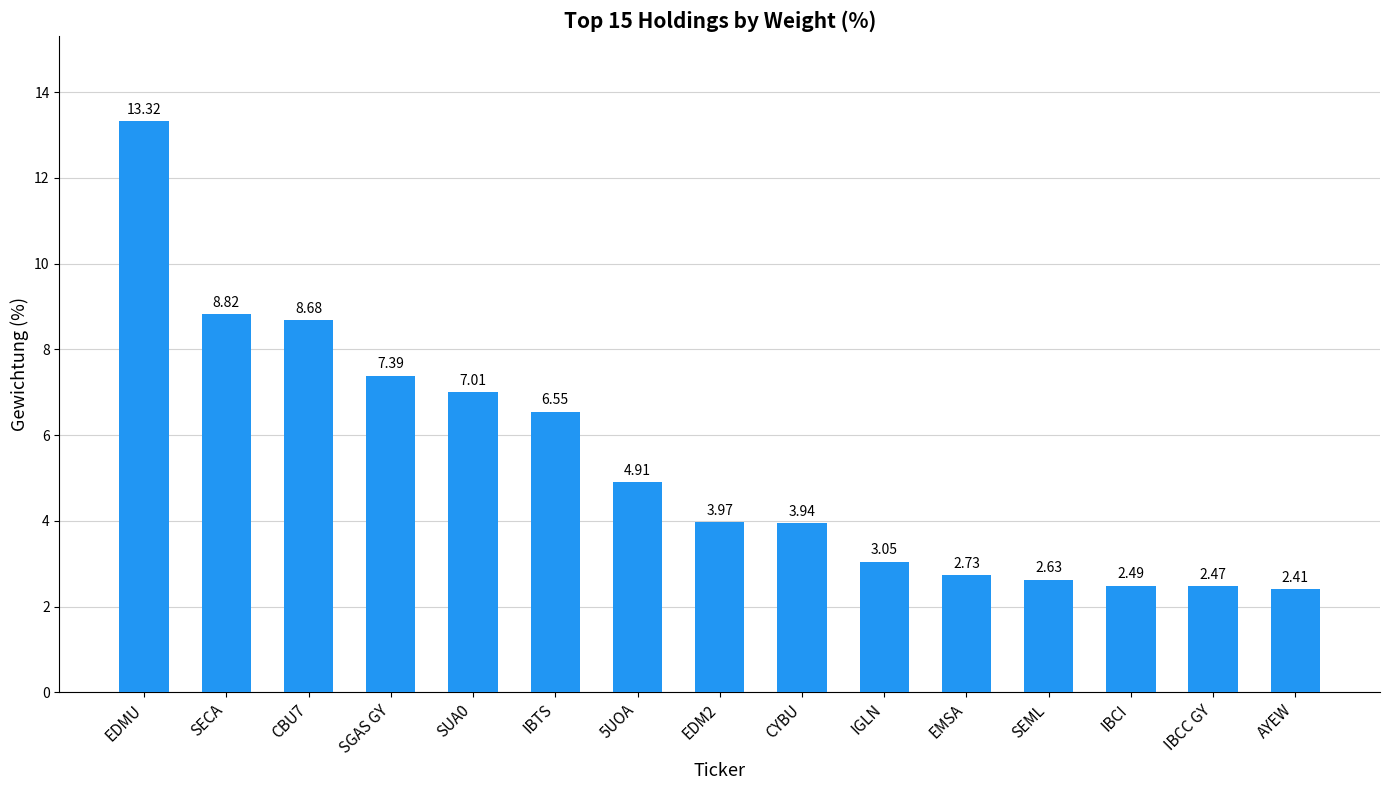

Rank the categories by value from lowest to highest.

AYEW, IBCC GY, IBCI, SEML, EMSA, IGLN, CYBU, EDM2, 5UOA, IBTS, SUA0, SGAS GY, CBU7, SECA, EDMU